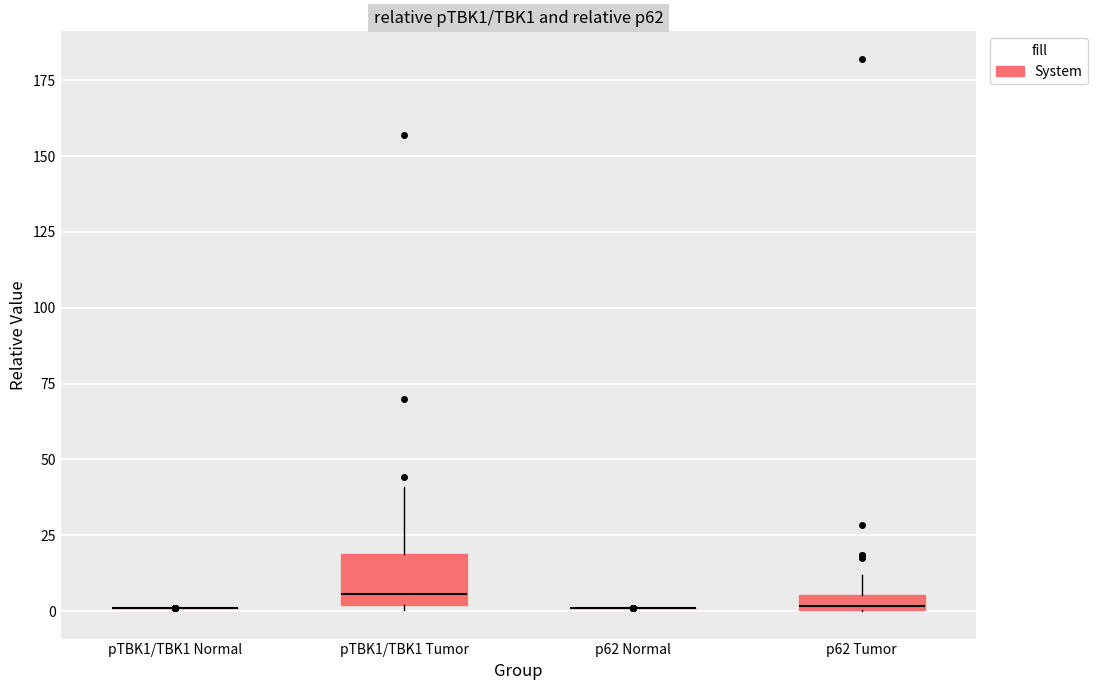

Comparing the boxes themselves (not the whiskers), which one is the tallest?

pTBK1/TBK1 Tumor